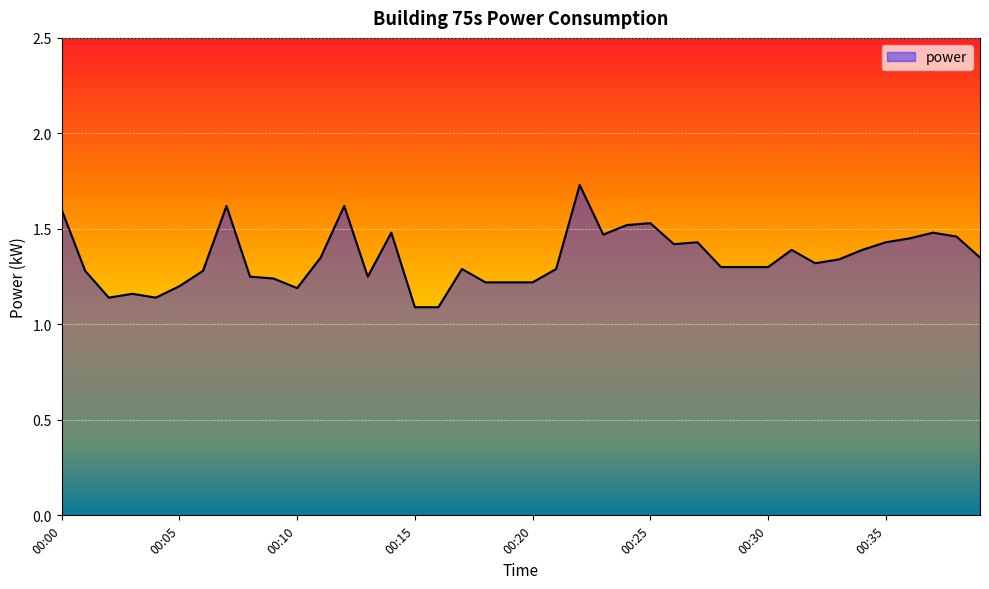

True or false: the data has more than 2 interior local peaks.

True